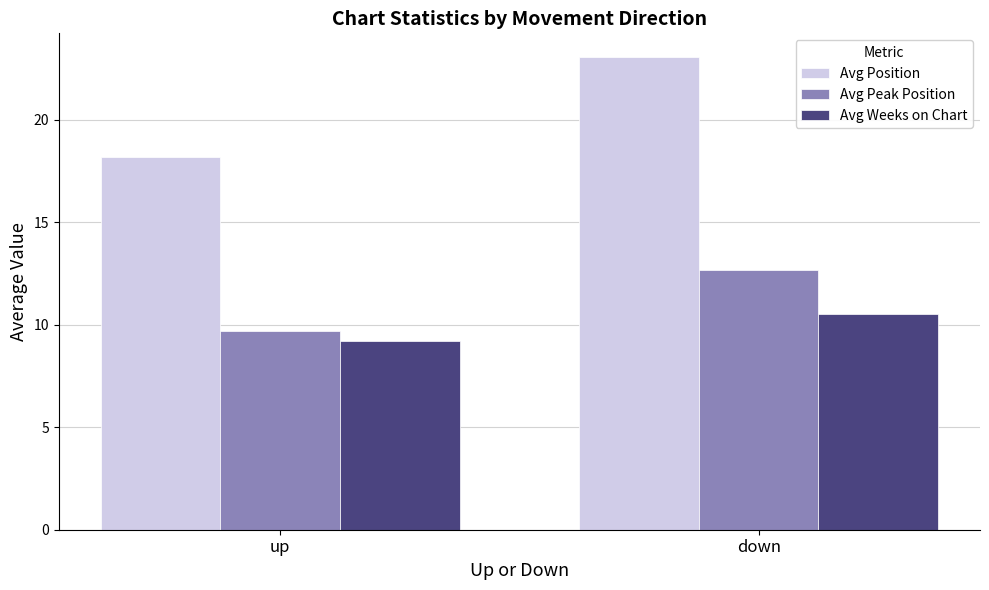

Is it true that Avg Peak Position equals 19.9 at down?

False